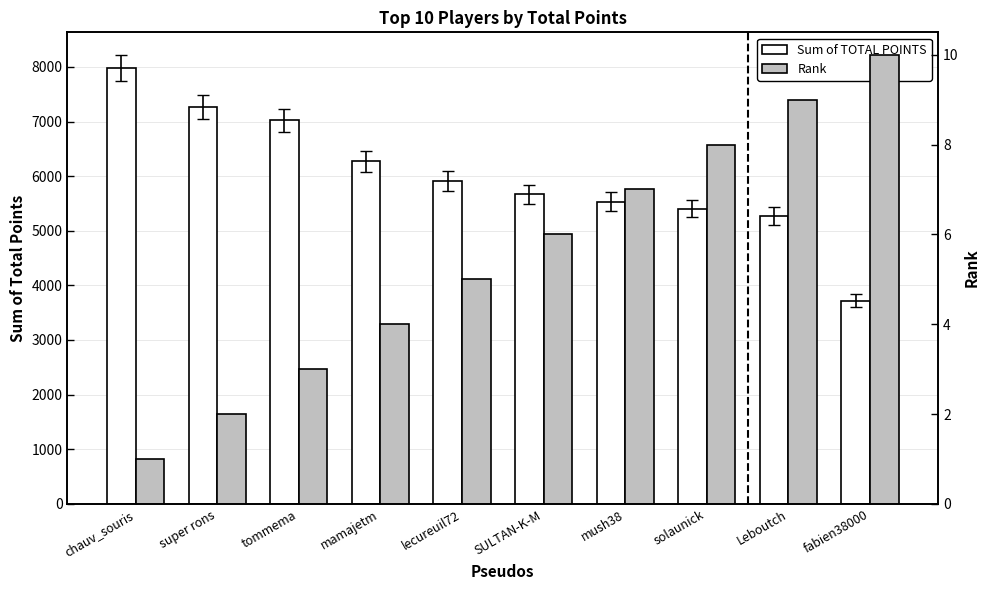

How many data points in Sum of TOTAL POINTS are less than 5913?

5